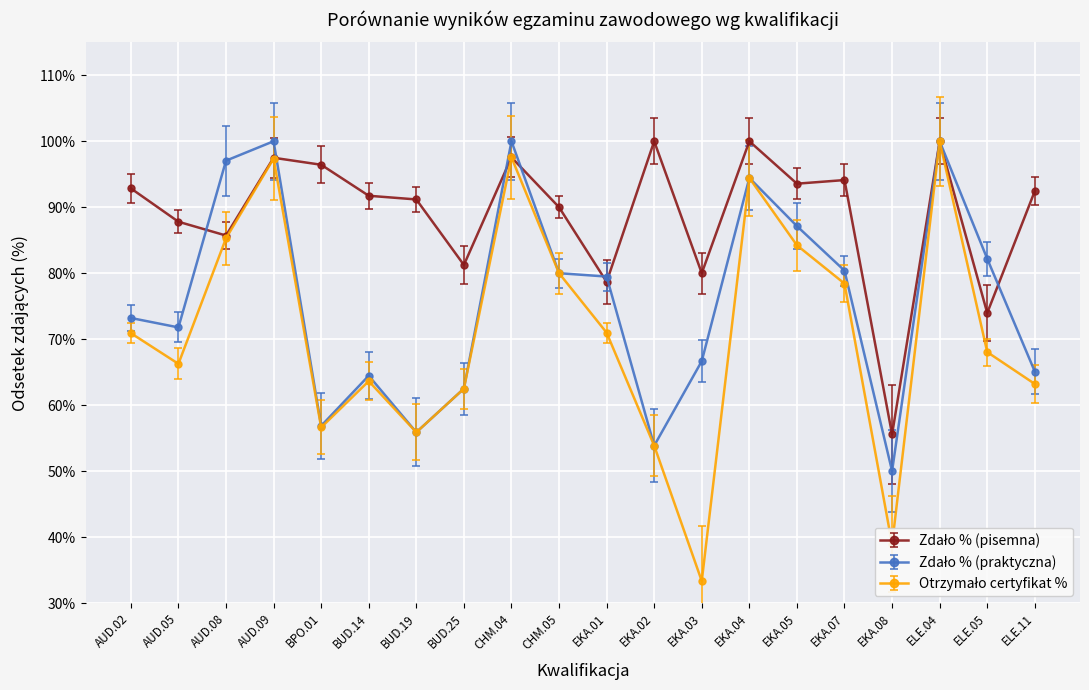

Count the number of categories in the chart.

20